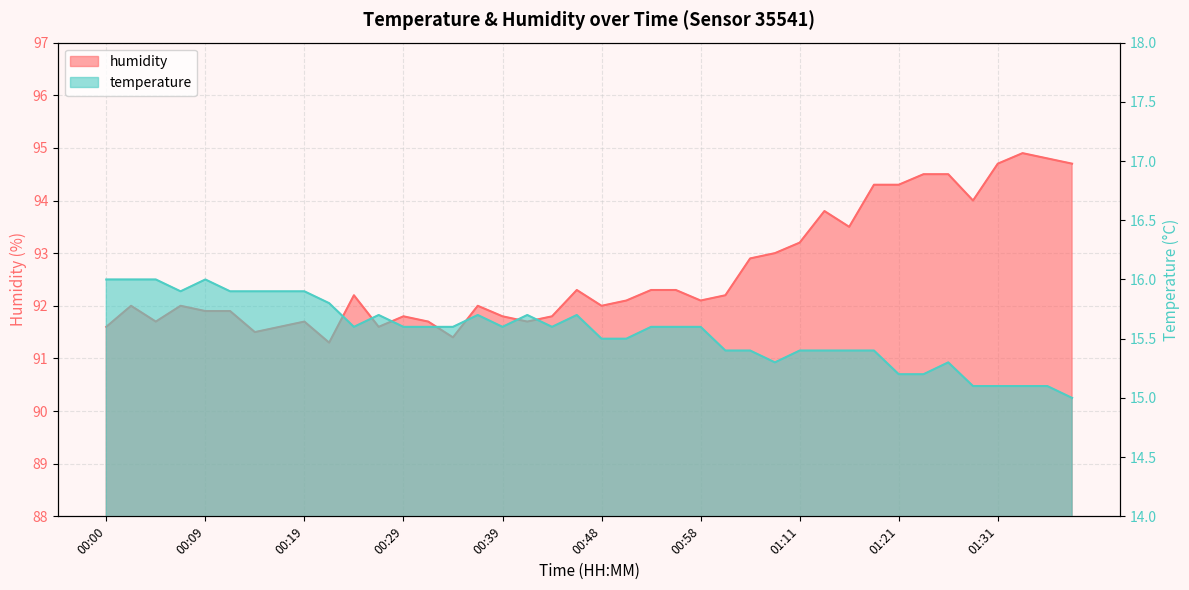

Reading left to right, extract all data points from this chart.

temperature: 16.0	16.0	16.0	15.9	16.0	15.9	15.9	15.9	15.9	15.8	15.6	15.7	15.6	15.6	15.6	15.7	15.6	15.7	15.6	15.7	15.5	15.5	15.6	15.6	15.6	15.4	15.4	15.3	15.4	15.4	15.4	15.4	15.2	15.2	15.3	15.1	15.1	15.1	15.1	15.0
humidity: 91.6	92.0	91.7	92.0	91.9	91.9	91.5	91.6	91.7	91.3	92.2	91.6	91.8	91.7	91.4	92.0	91.8	91.7	91.8	92.3	92.0	92.1	92.3	92.3	92.1	92.2	92.9	93.0	93.2	93.8	93.5	94.3	94.3	94.5	94.5	94.0	94.7	94.9	94.8	94.7